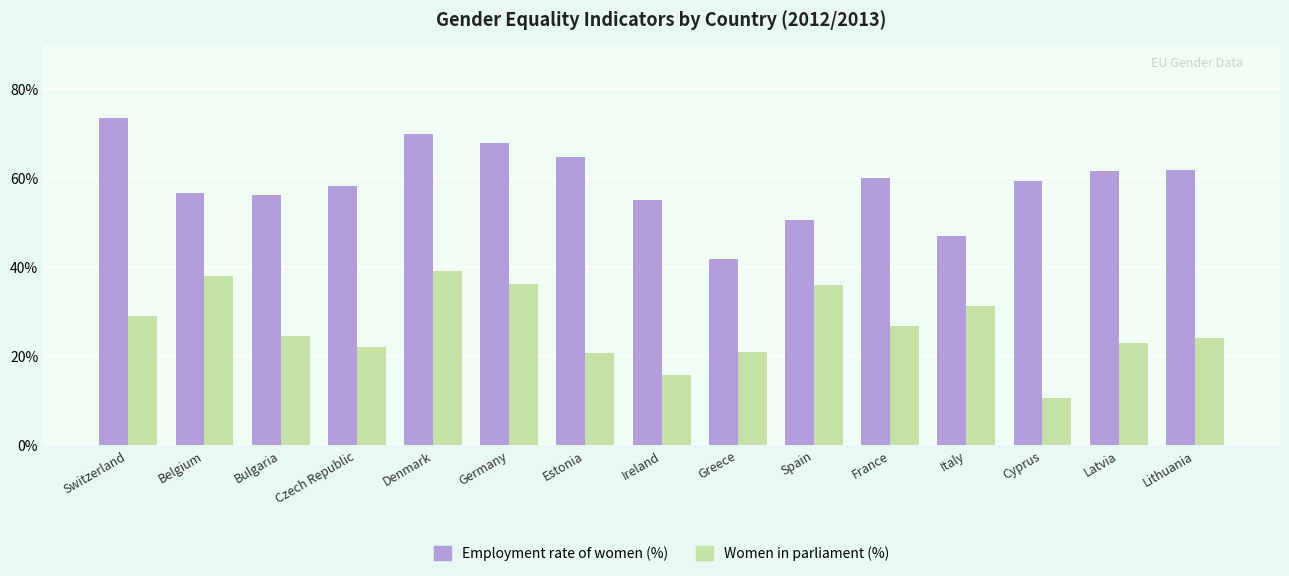

True or false: Employment rate of women (%) has a value of 58.2 at Czech Republic.

True